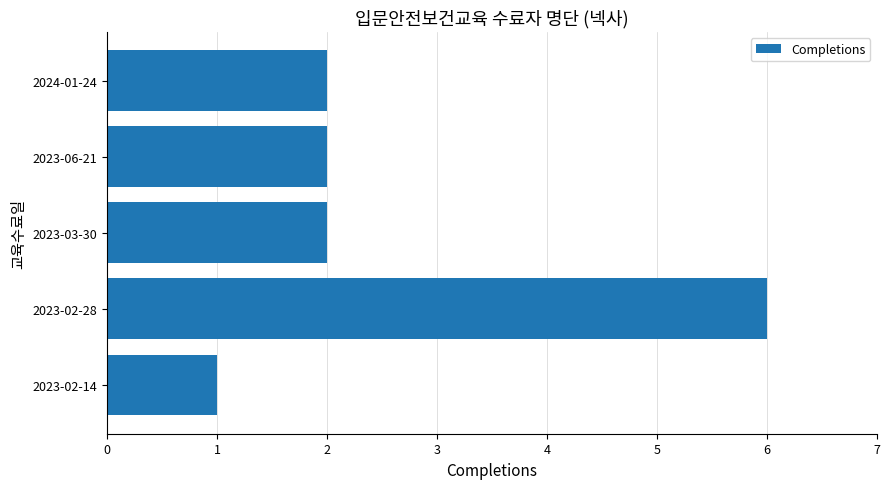

Reading bottom to top, list all the values displayed in this chart.

1	6	2	2	2